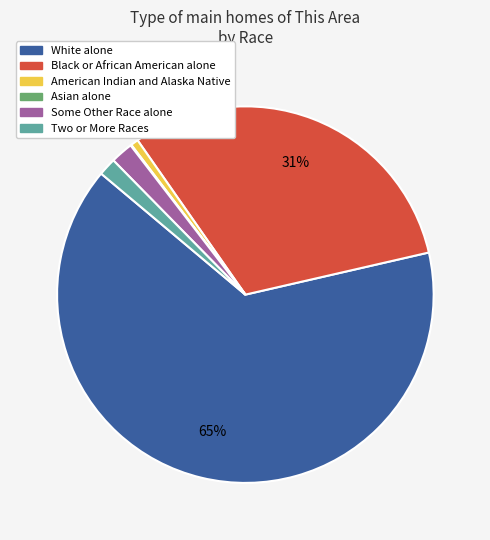

Which category accounts for the majority?

White alone